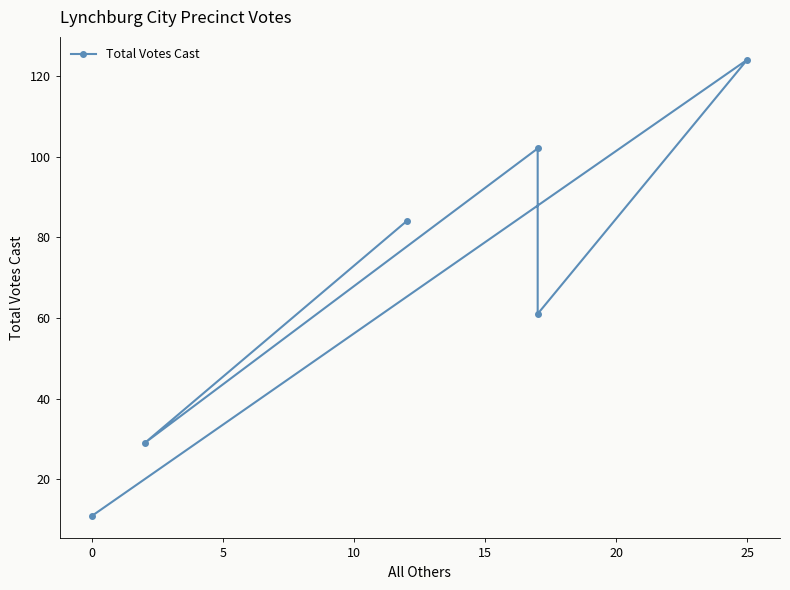

True or false: the data shows 38 at 10.

False